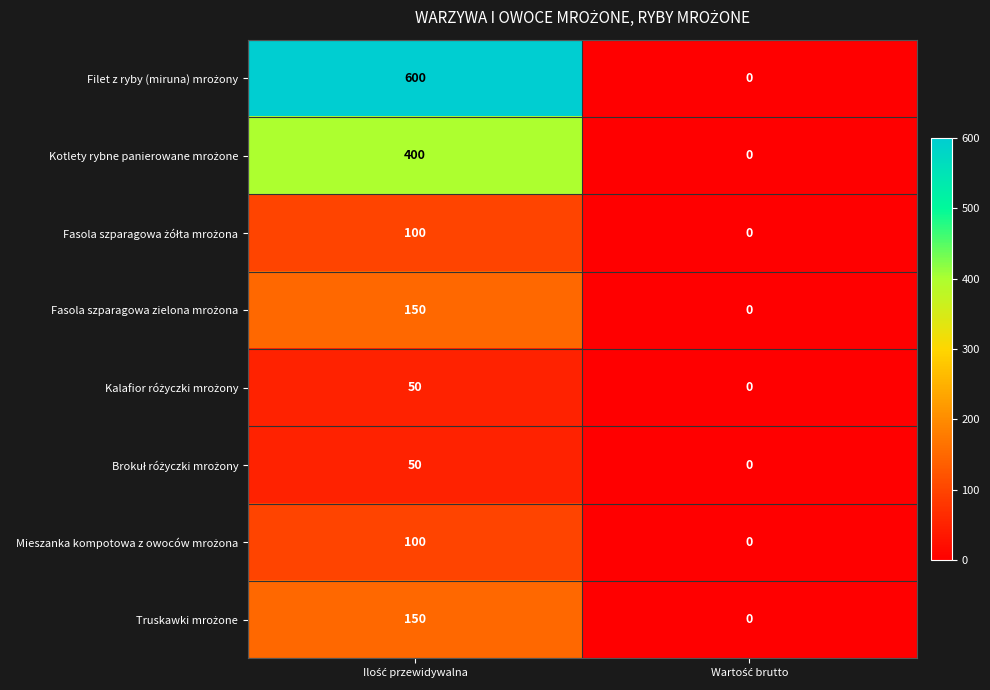

What is the greatest value displayed?

600